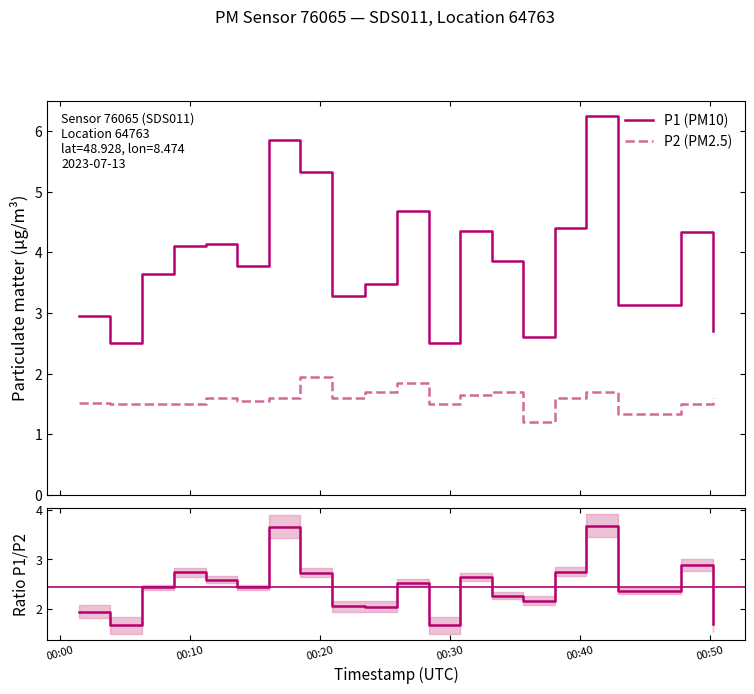

True or false: P2 (PM2.5) and P1 (PM10) cross at least once.

False